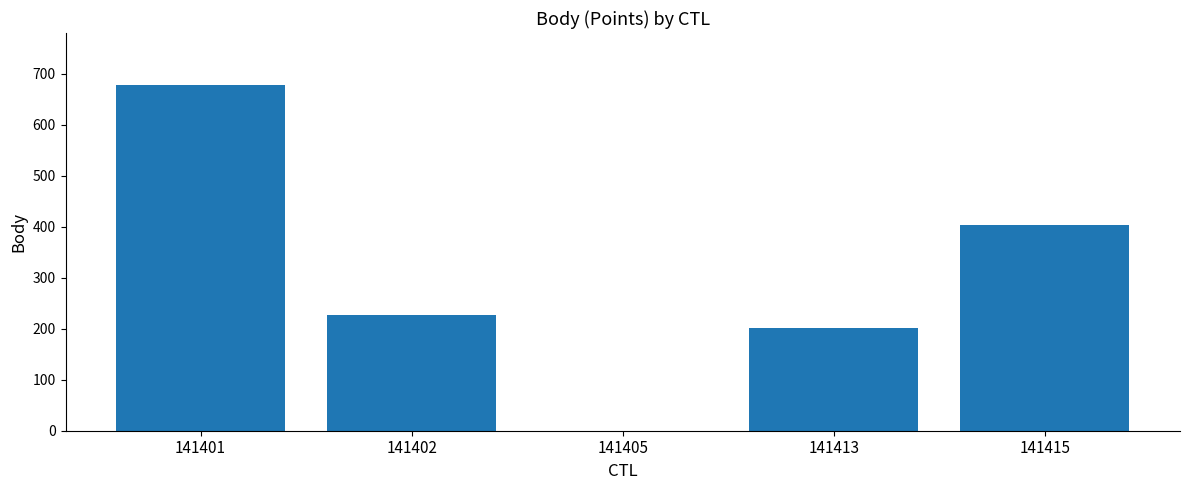

Approximately how many times larger is the value at 141402 compared to 141415?

0.6